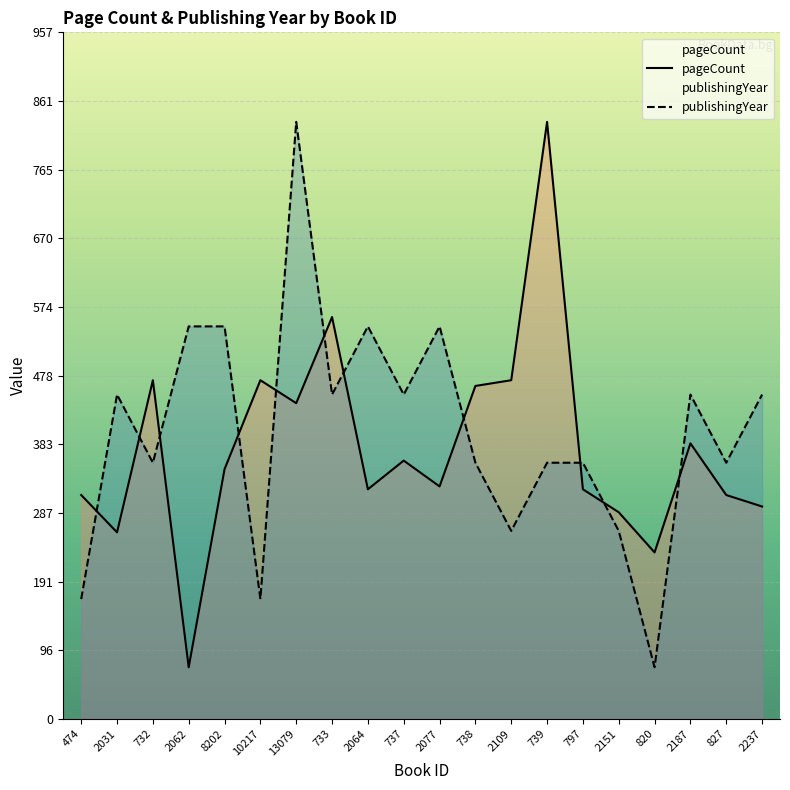

What is the label of the 18th point from the left?

2187